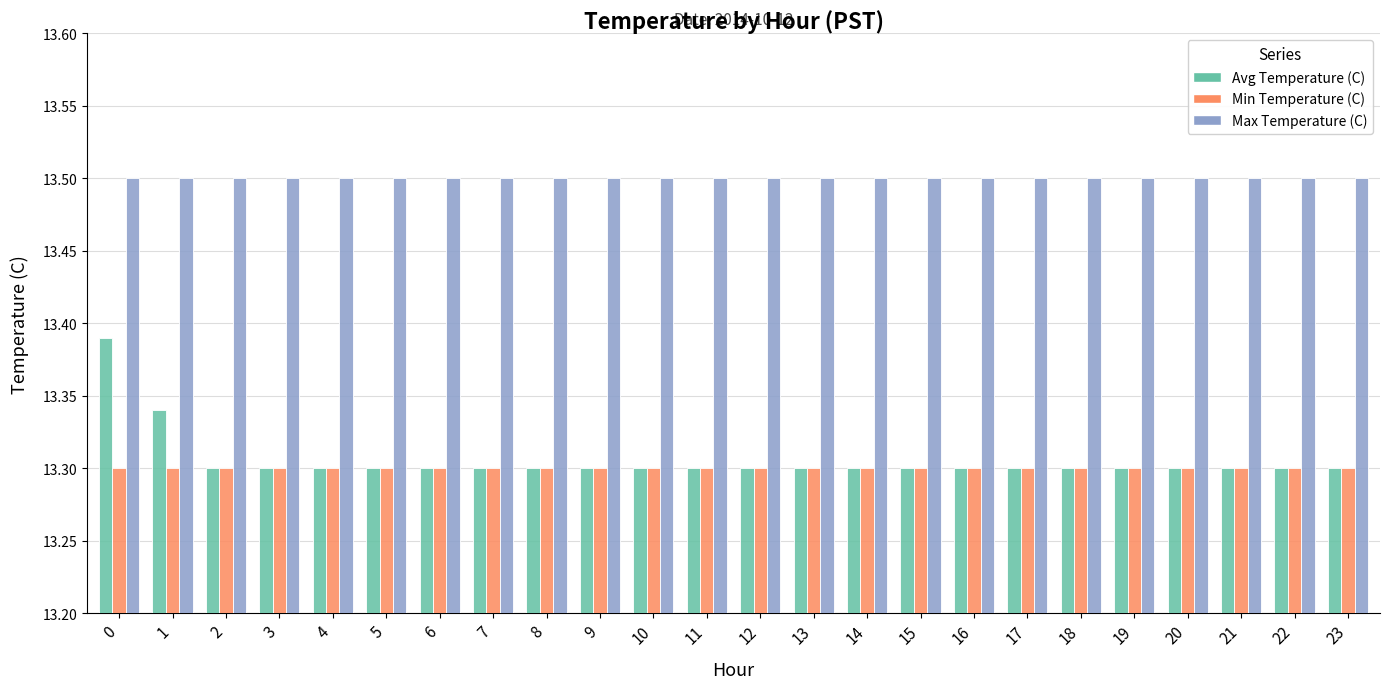

List the series in order of their peak value, lowest first.

Min Temperature (C), Avg Temperature (C), Max Temperature (C)